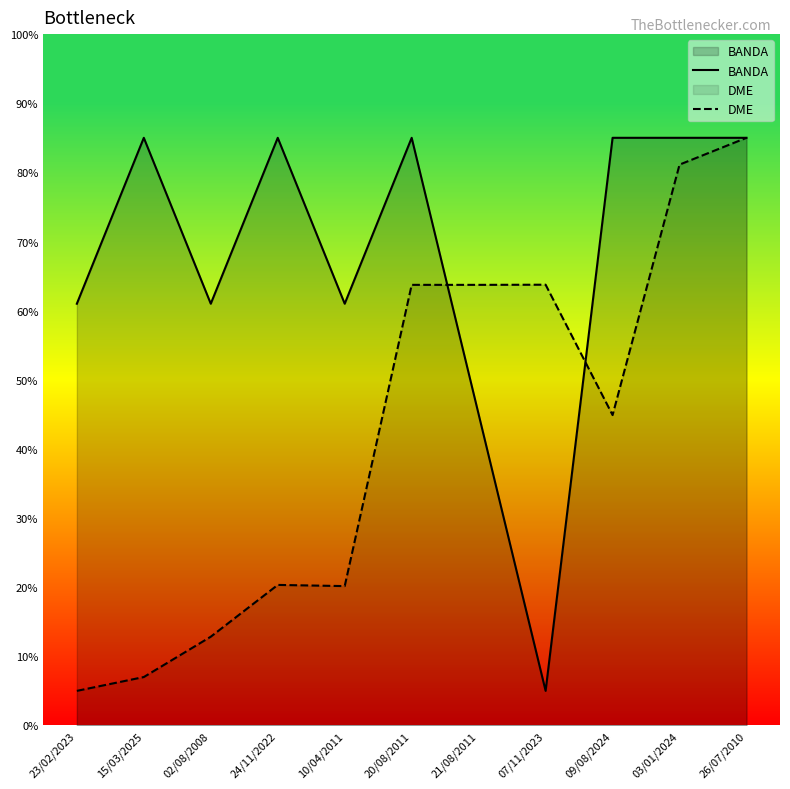

How many interior local peaks does the BANDA series have?

3